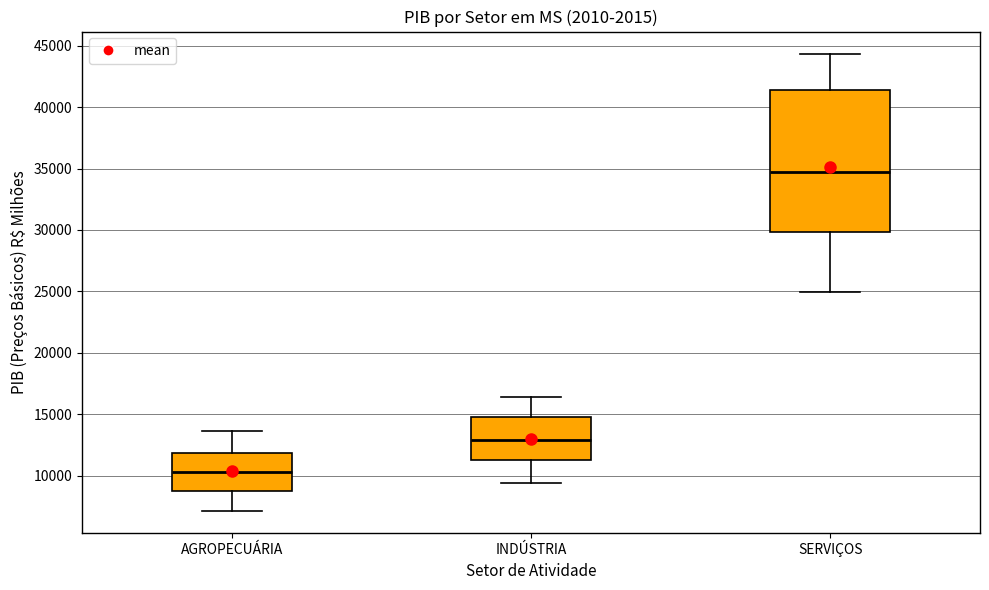

Which box is the tallest, from its lower edge to its upper edge?

SERVIÇOS